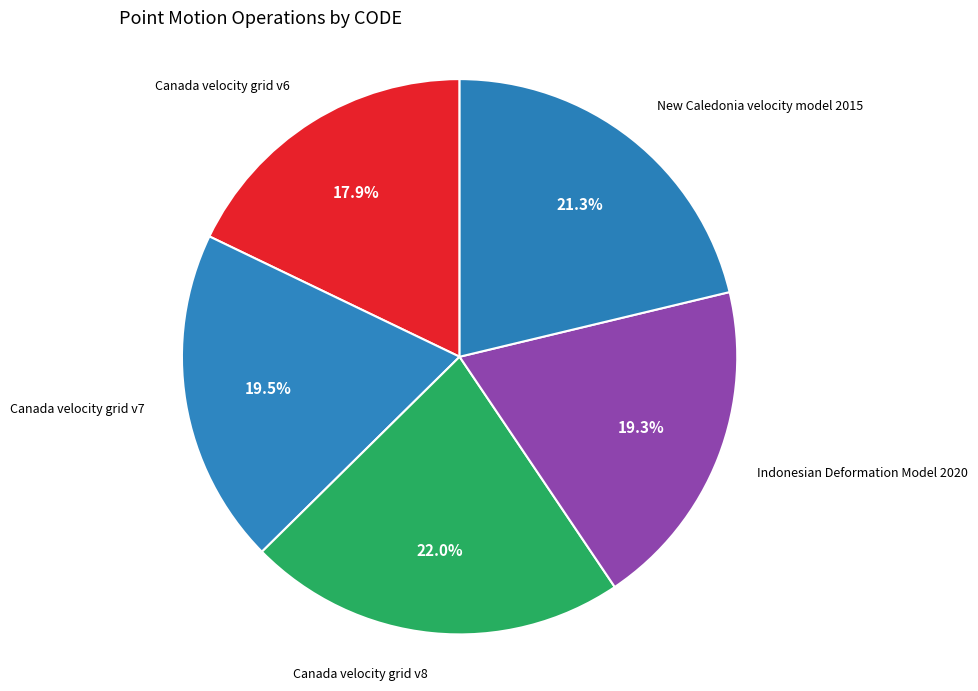

How many segments does this pie chart have?

5